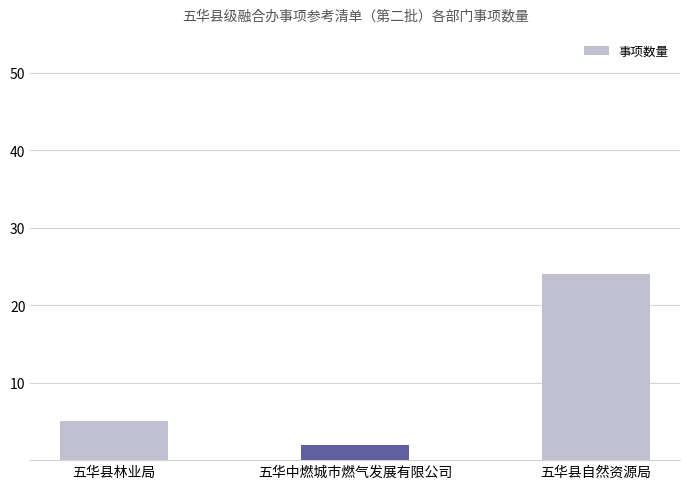

What is the greatest value displayed?

24